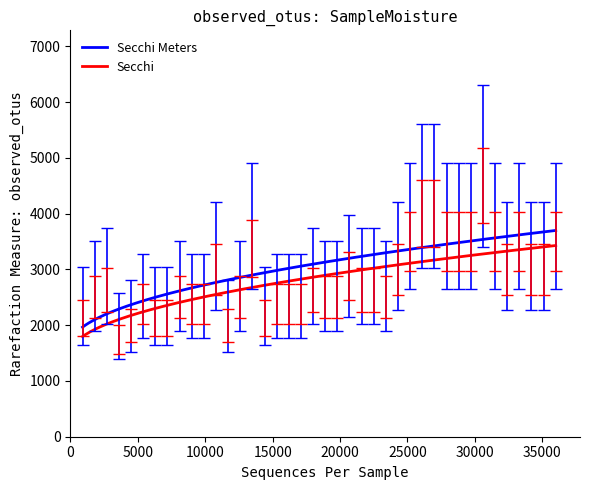

How many distinct data groups are displayed?

2